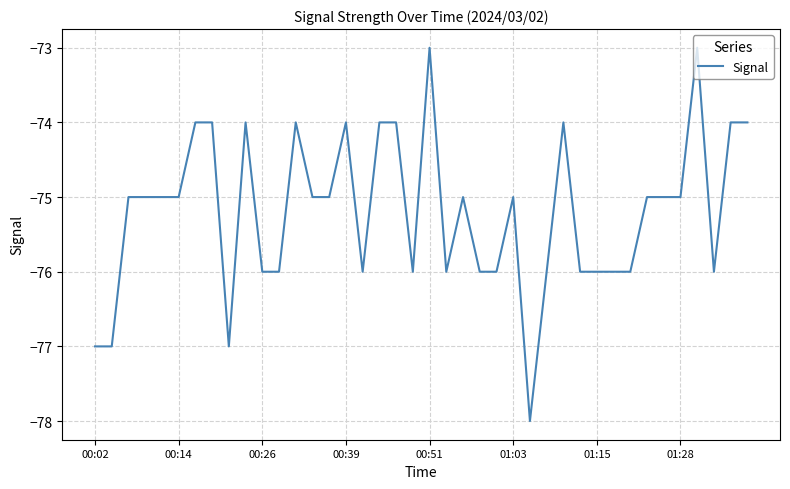

What is the difference between the maximum and minimum values?

5